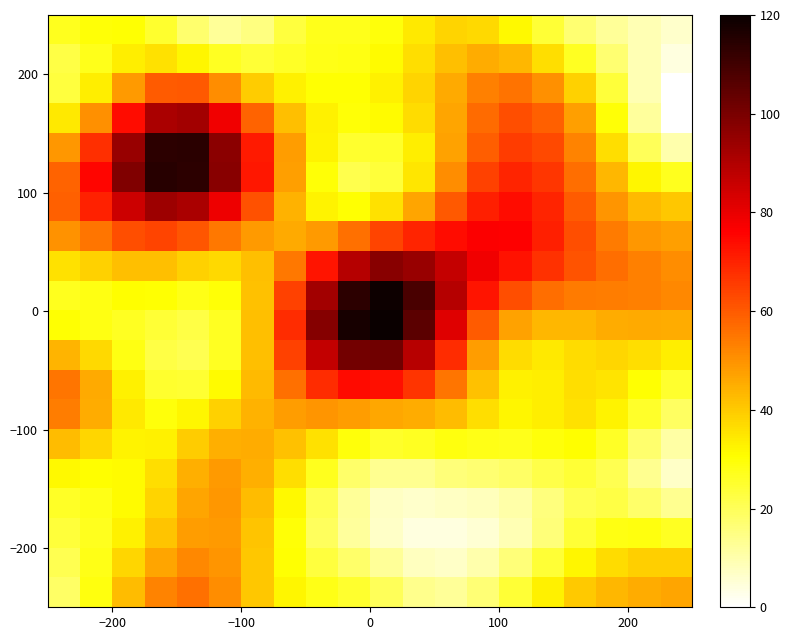

How many categories are shown in the chart?

20